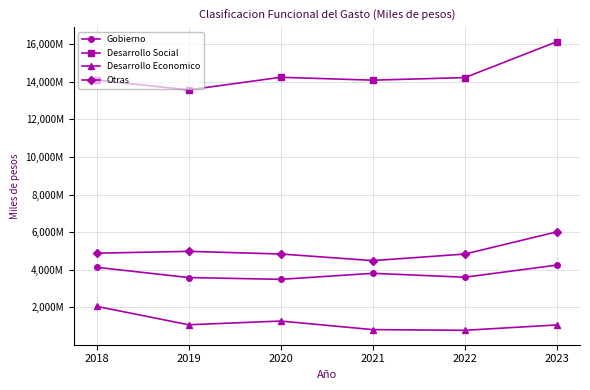

The value of Desarrollo Economico at 2018 is 2049542. True or false?

True